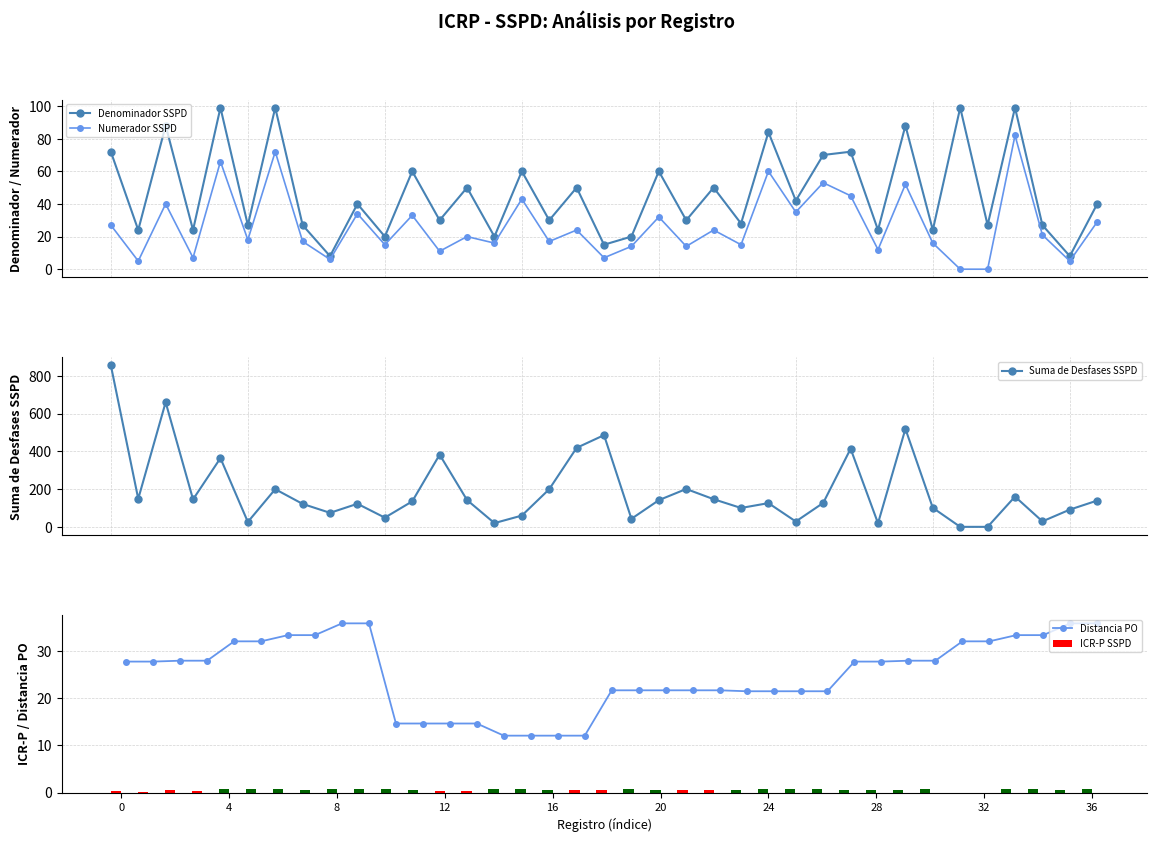

How many values in the Suma de Desfases SSPD series are below 134?

18